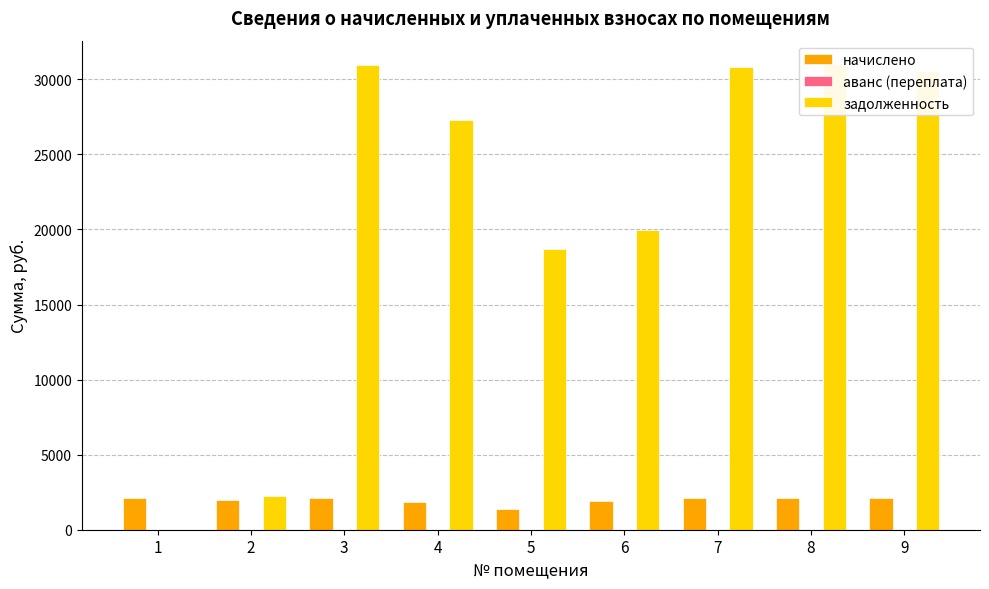

At how many categories does at least one series exceed 22559?

5